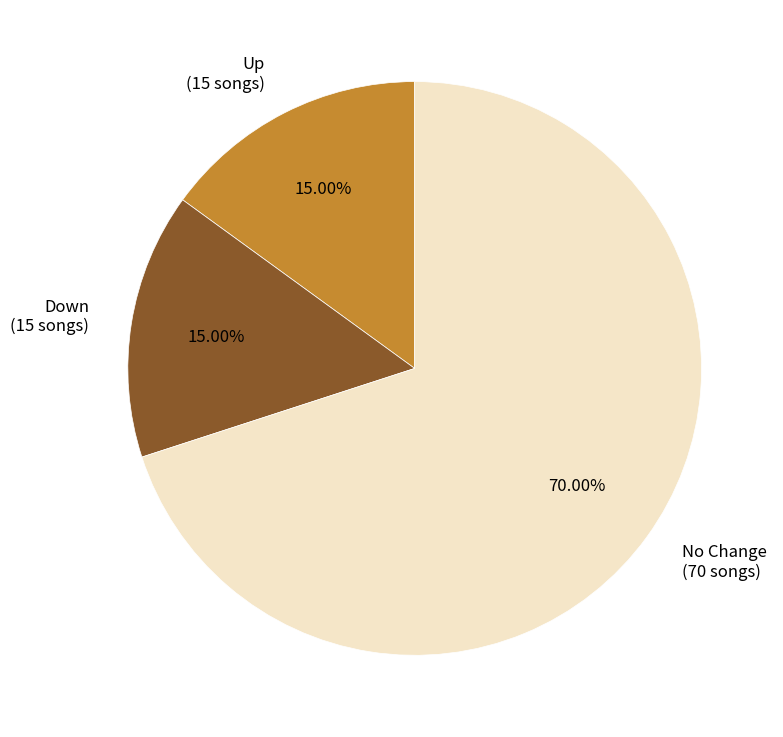

Is the sum of Up (15 songs) and No Change (70 songs) greater than half?

Yes